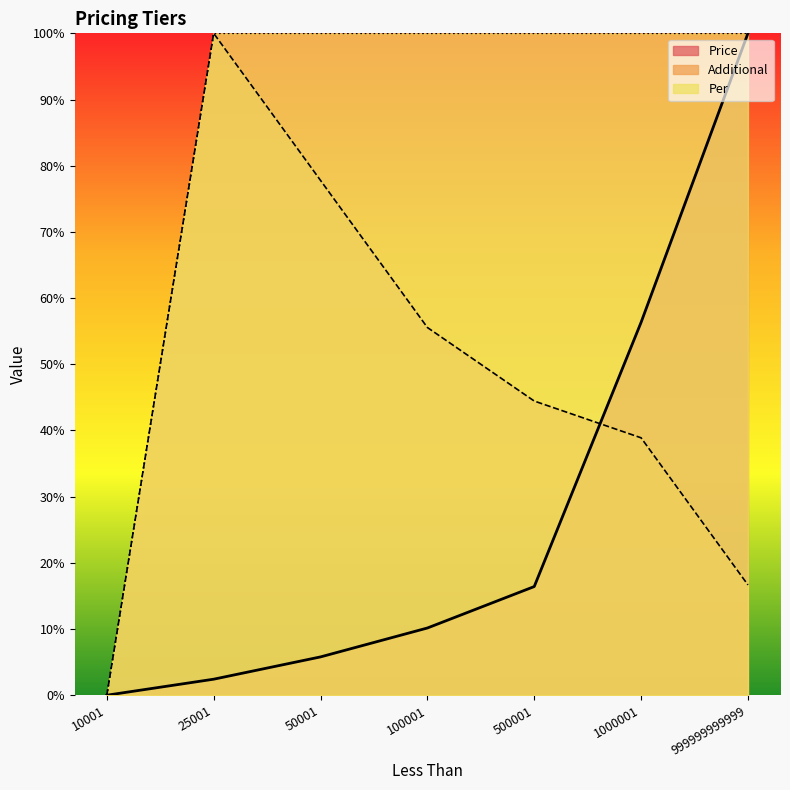

List the series in order of their overall mean, lowest first.

Price, Additional, Per